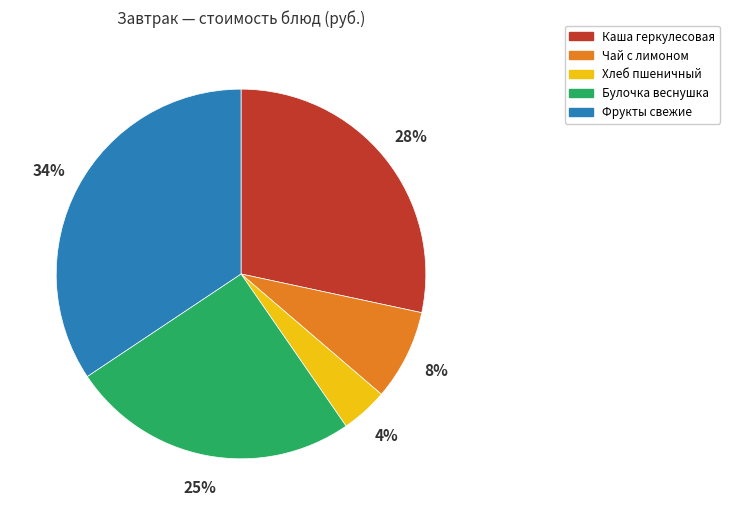

Count the number of slices in the pie.

5